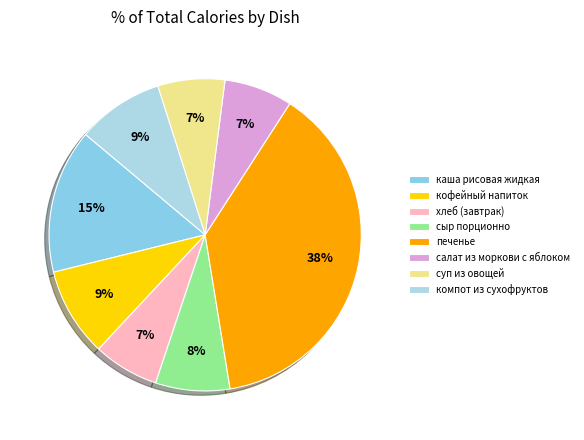

To the nearest percent, what portion does сыр порционно represent?

8%